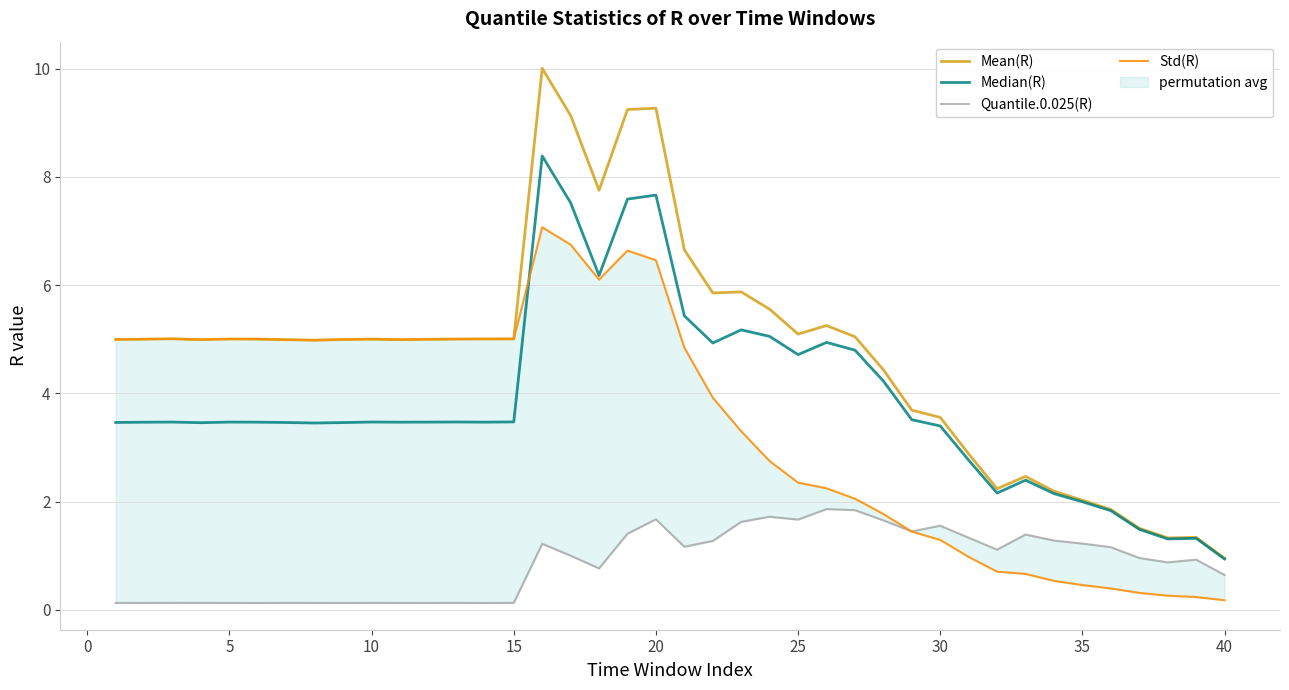

Which series has the largest total across all categories?

Mean(R)